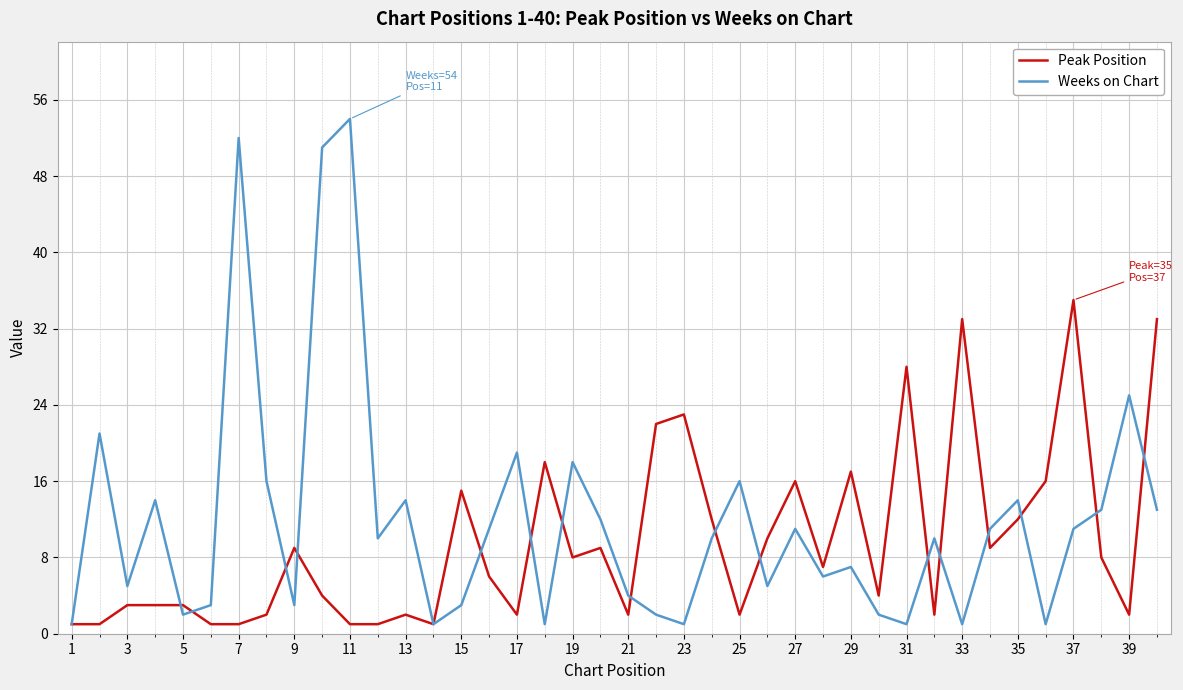

What is the highest value of the Peak Position series?

35